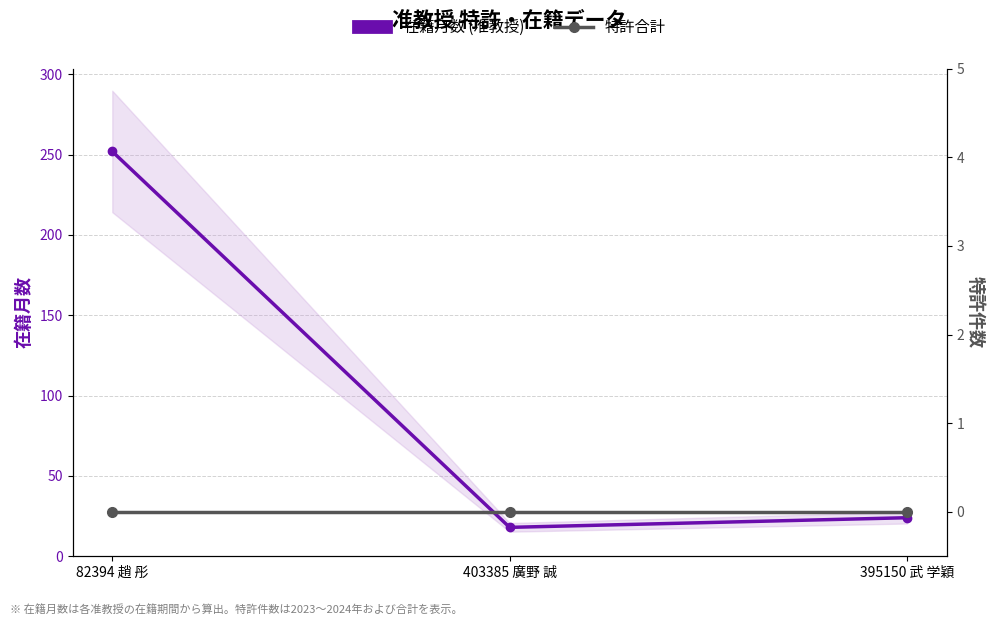

What is the label of the 2nd point from the left?

403385 廣野 誠